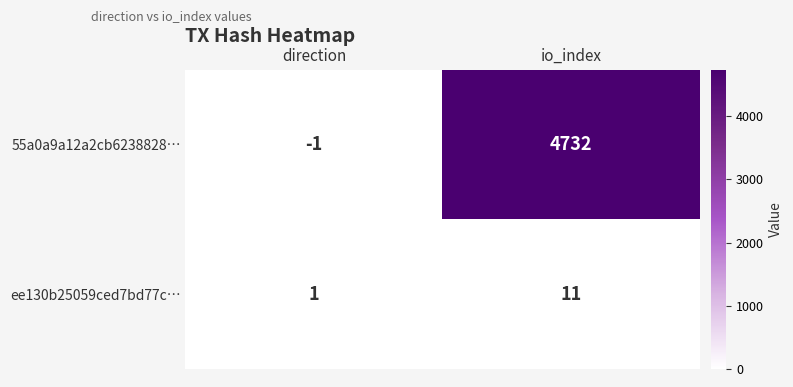

What is the total value across all series at io_index?

4743